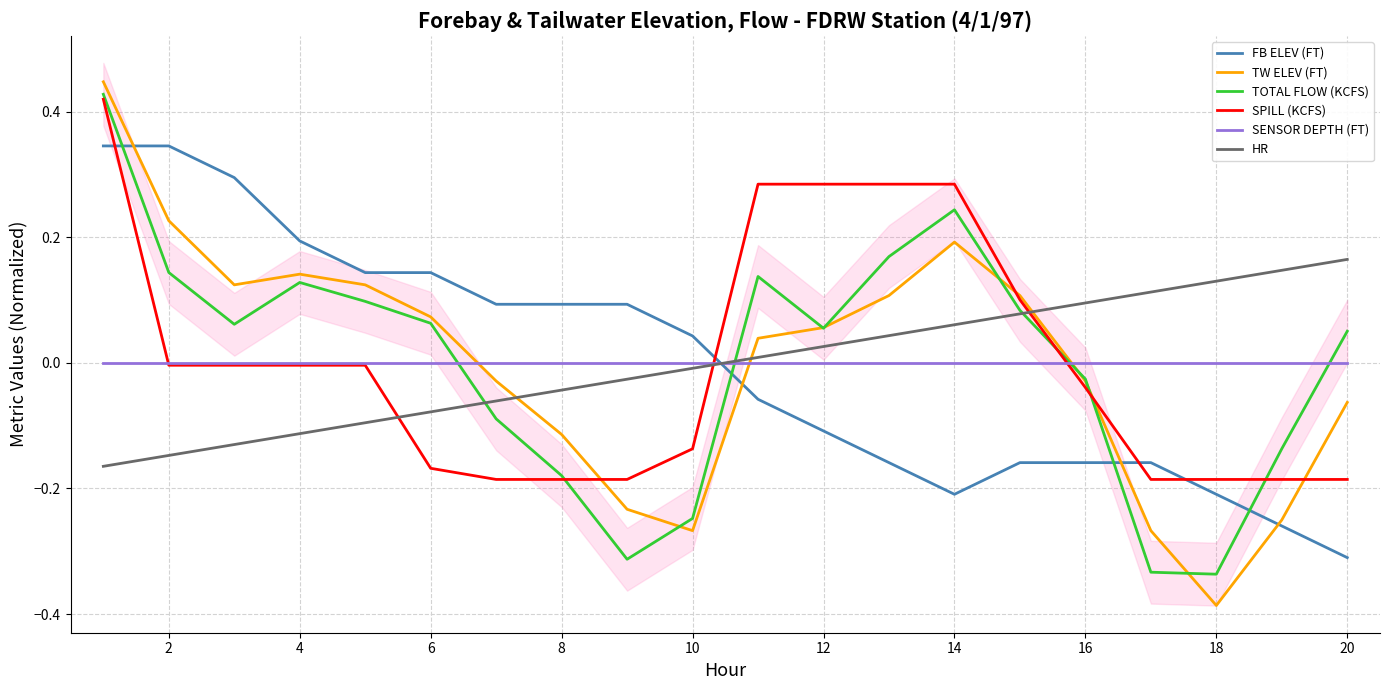

The value of SENSOR DEPTH (FT) at 2 is 0.0. True or false?

True